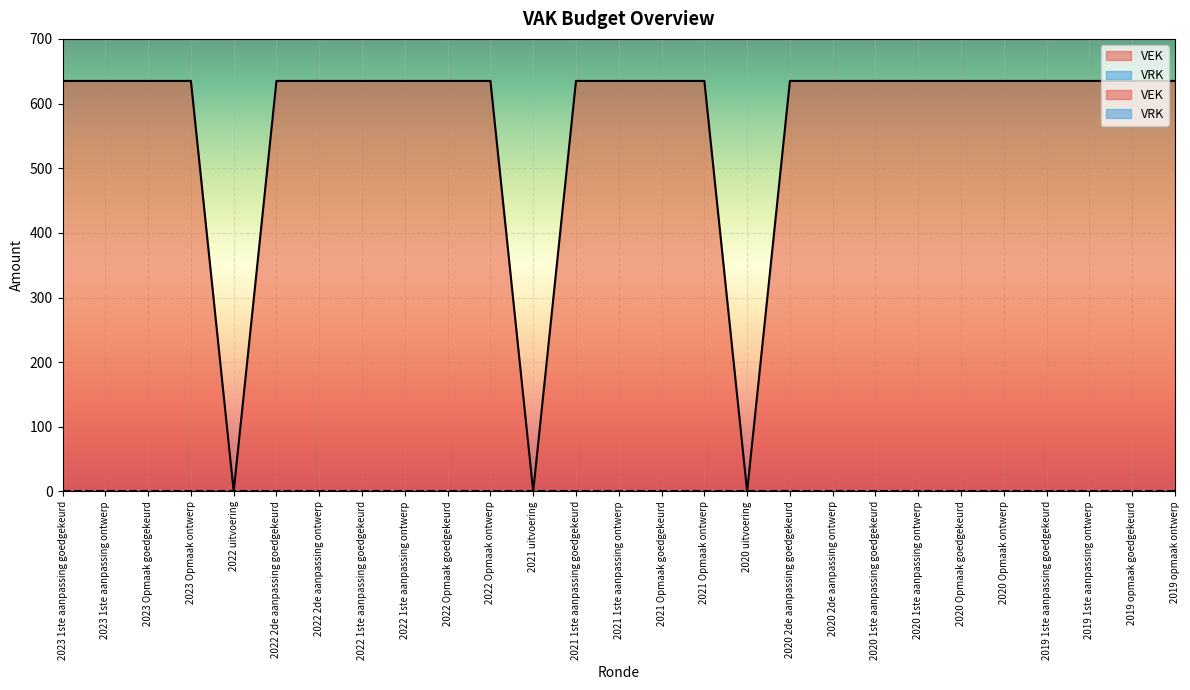

List the labels in order of value, smallest first.

2022 uitvoering, 2021 uitvoering, 2020 uitvoering, 2023 1ste aanpassing goedgekeurd, 2023 1ste aanpassing ontwerp, 2023 Opmaak goedgekeurd, 2023 Opmaak ontwerp, 2022 2de aanpassing goedgekeurd, 2022 2de aanpassing ontwerp, 2022 1ste aanpassing goedgekeurd, 2022 1ste aanpassing ontwerp, 2022 Opmaak goedgekeurd, 2022 Opmaak ontwerp, 2021 1ste aanpassing goedgekeurd, 2021 1ste aanpassing ontwerp, 2021 Opmaak goedgekeurd, 2021 Opmaak ontwerp, 2020 2de aanpassing goedgekeurd, 2020 2de aanpassing ontwerp, 2020 1ste aanpassing goedgekeurd, 2020 1ste aanpassing ontwerp, 2020 Opmaak goedgekeurd, 2020 Opmaak ontwerp, 2019 1ste aanpassing goedgekeurd, 2019 1ste aanpassing ontwerp, 2019 opmaak goedgekeurd, 2019 opmaak ontwerp